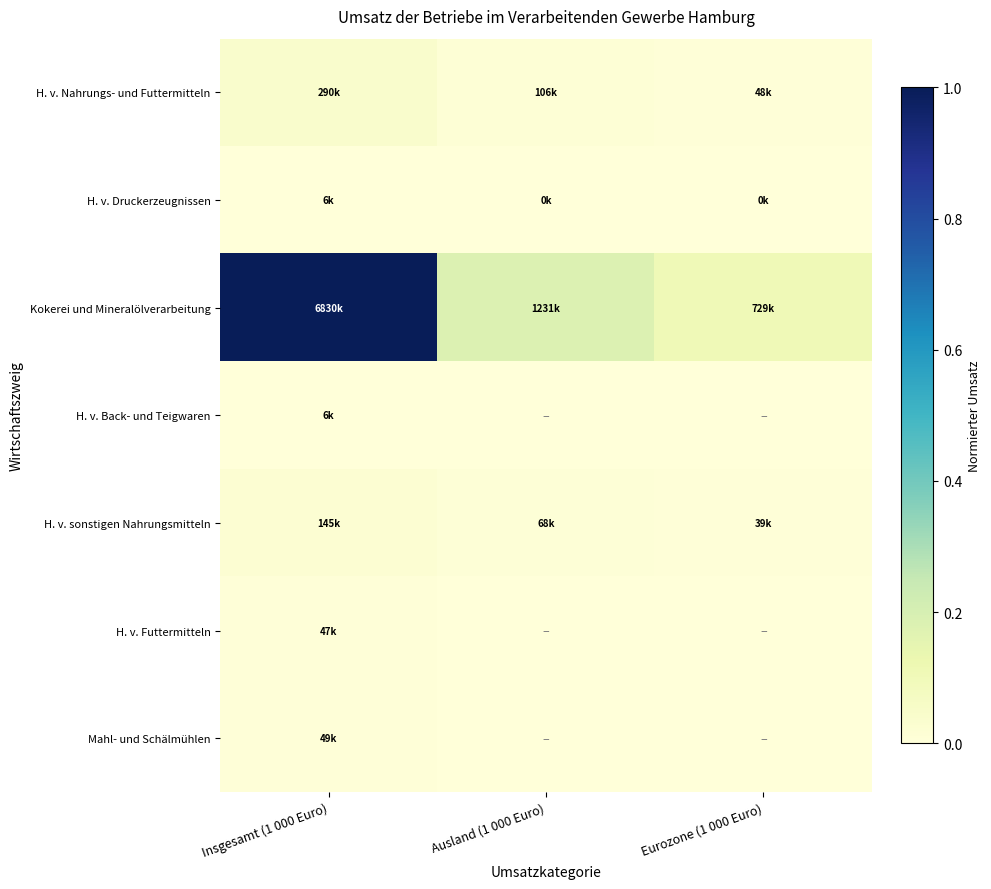

Reading left to right, extract all data points from this chart.

H. v. Nahrungs- und Futtermitteln: Insgesamt (1 000 Euro)=0.0	Ausland (1 000 Euro)=0.0	Eurozone (1 000 Euro)=0.0
H. v. Druckerzeugnissen: Insgesamt (1 000 Euro)=0.0	Ausland (1 000 Euro)=0.0	Eurozone (1 000 Euro)=0.0
Kokerei und Mineralölverarbeitung: Insgesamt (1 000 Euro)=1.0	Ausland (1 000 Euro)=0.2	Eurozone (1 000 Euro)=0.1
H. v. Back- und Teigwaren: Insgesamt (1 000 Euro)=0.0	Ausland (1 000 Euro)=0.0	Eurozone (1 000 Euro)=0.0
H. v. sonstigen Nahrungsmitteln: Insgesamt (1 000 Euro)=0.0	Ausland (1 000 Euro)=0.0	Eurozone (1 000 Euro)=0.0
H. v. Futtermitteln: Insgesamt (1 000 Euro)=0.0	Ausland (1 000 Euro)=0.0	Eurozone (1 000 Euro)=0.0
Mahl- und Schälmühlen: Insgesamt (1 000 Euro)=0.0	Ausland (1 000 Euro)=0.0	Eurozone (1 000 Euro)=0.0